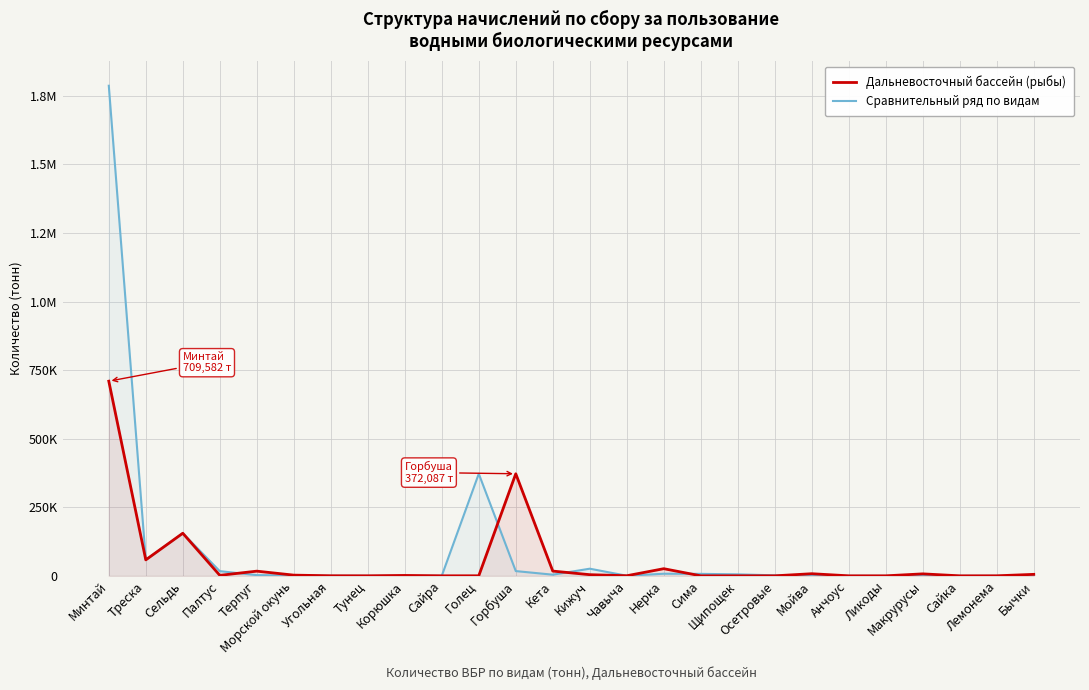

Is the value of Сравнительный ряд по видам at Лемонема greater than the value of Дальневосточный бассейн (рыбы) at Кета?

No